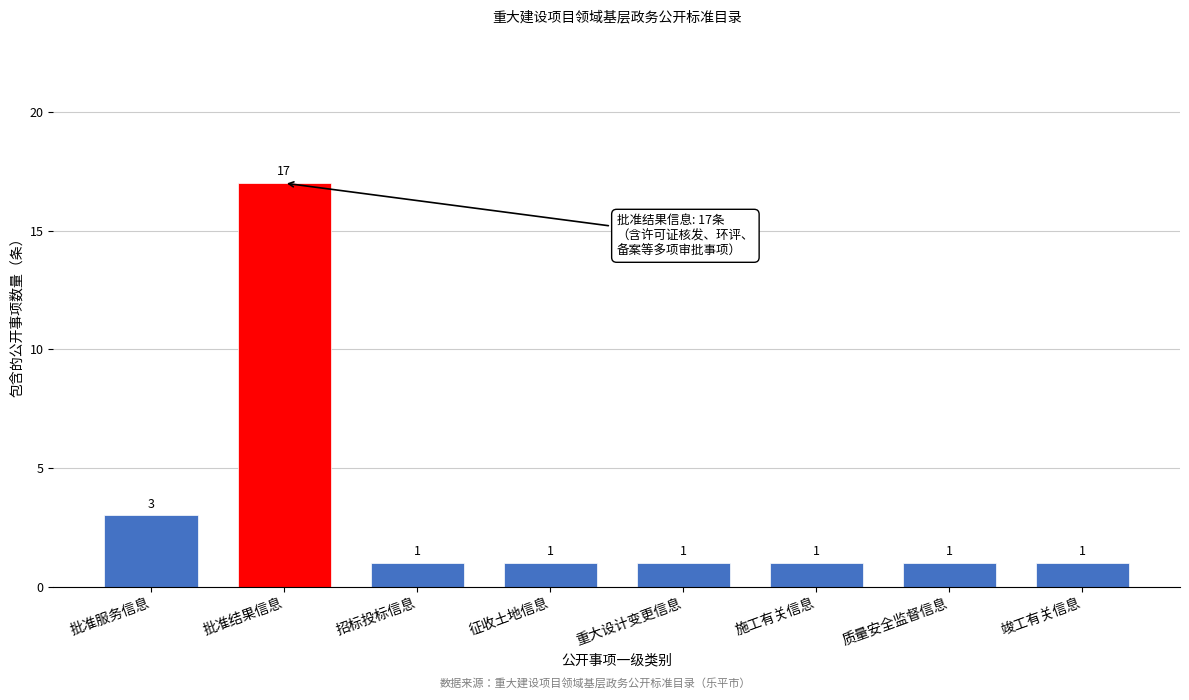

Reading right to left, transcribe all the data shown in this chart.

1	1	1	1	1	1	17	3